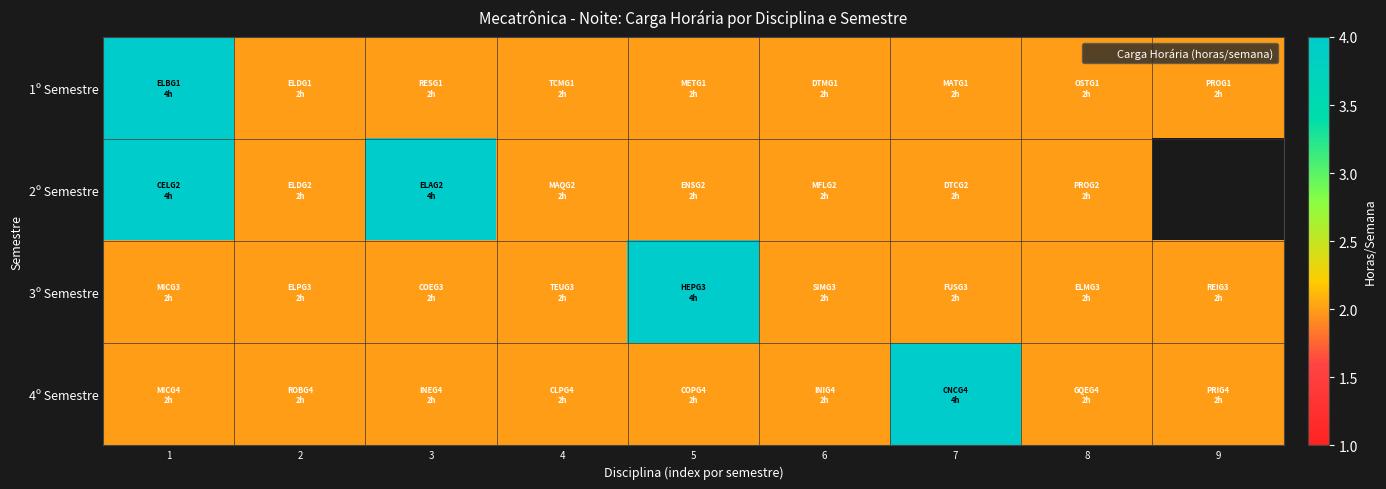

How many values in the 4º Semestre series exceed 2?

1